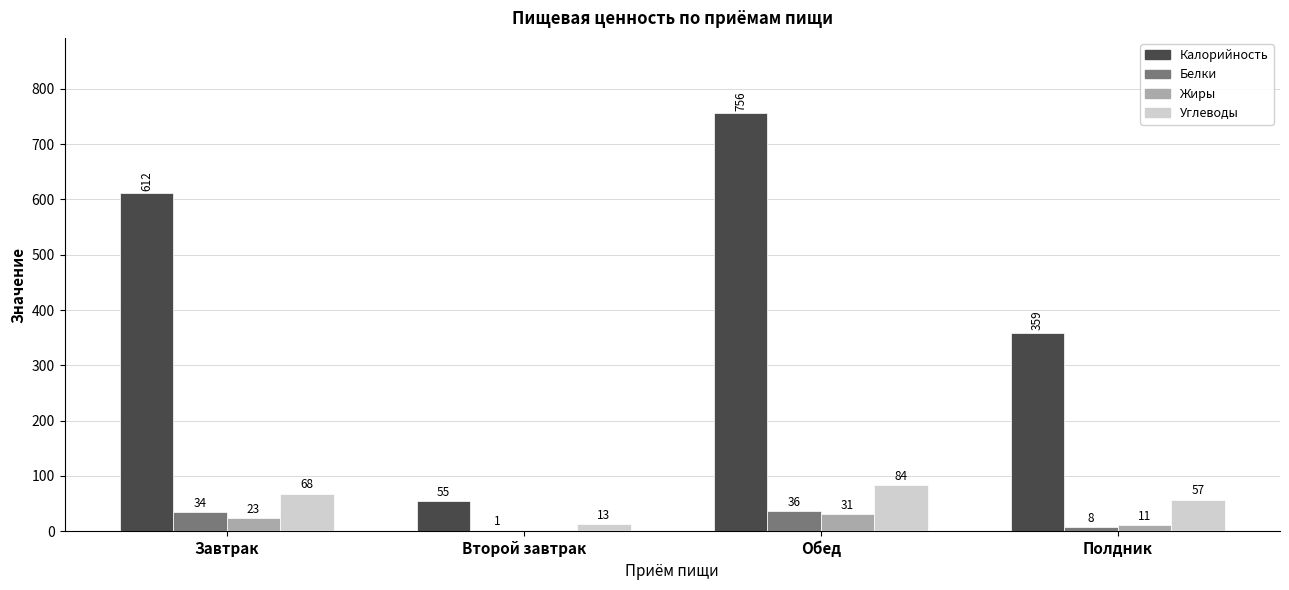

Reading left to right, what are all the values shown in this chart?

Калорийность: Завтрак=612	Второй завтрак=55	Обед=756	Полдник=359
Белки: Завтрак=34	Второй завтрак=1	Обед=36	Полдник=8
Жиры: Завтрак=23	Второй завтрак=0	Обед=31	Полдник=11
Углеводы: Завтрак=68	Второй завтрак=13	Обед=84	Полдник=57